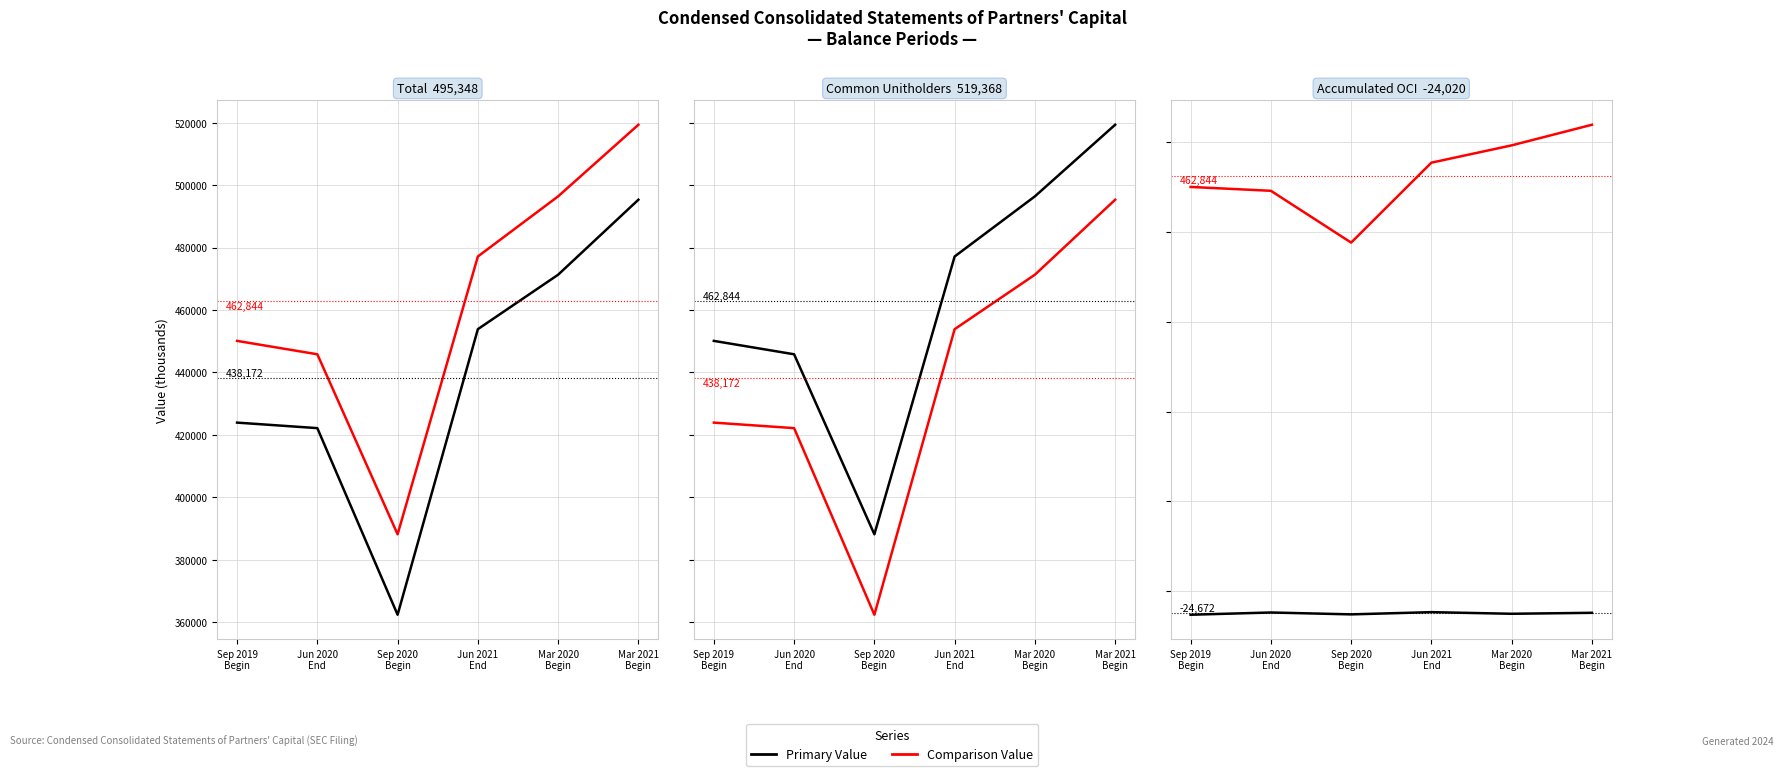

Count the number of data series in this chart.

2